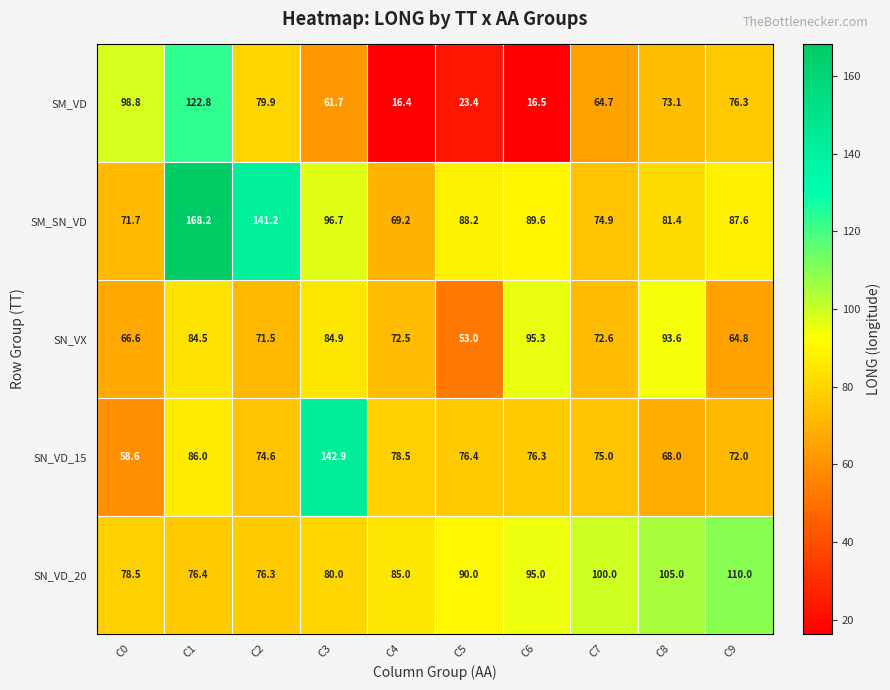

What is the sum of all SN_VX values?

759.3